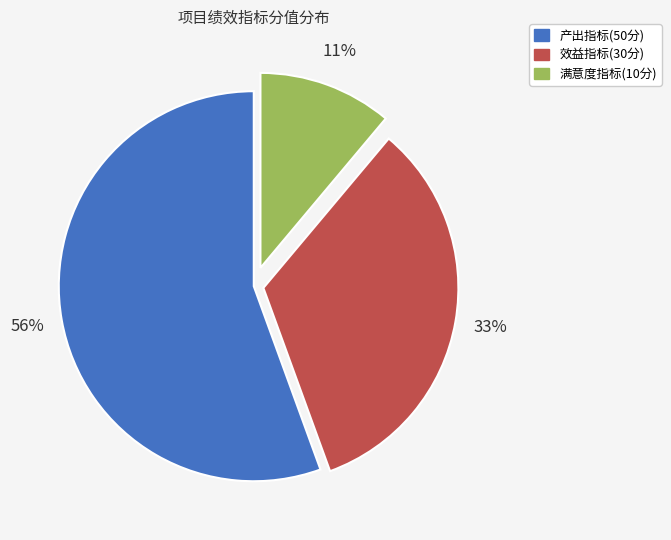

To the nearest percent, what is the combined percentage of 产出指标(50分) and 效益指标(30分)?

89%